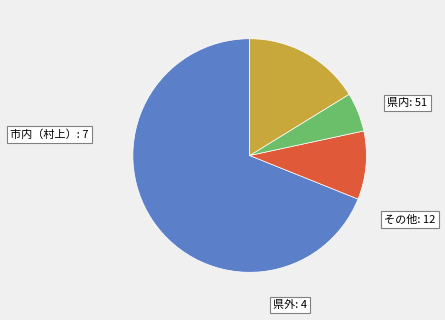

Is there a majority slice in this chart?

Yes